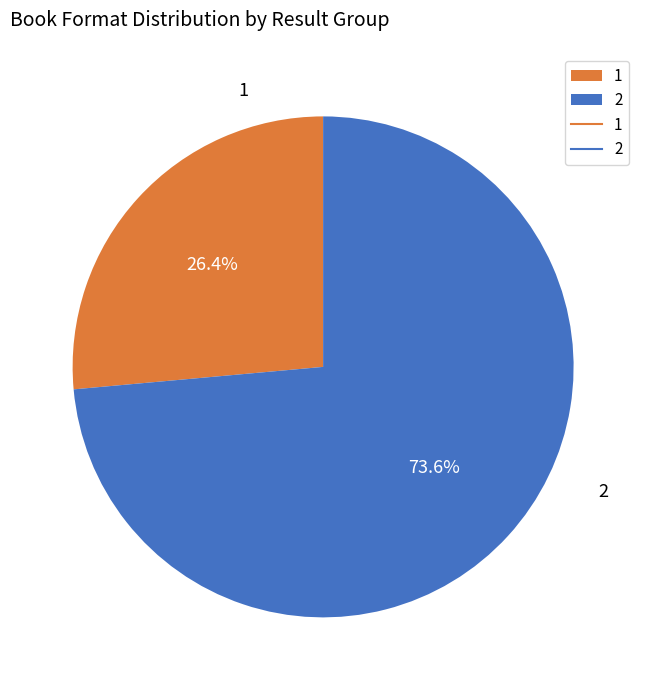

To the nearest percent, what is the difference between the largest and smallest slice percentages?

47%